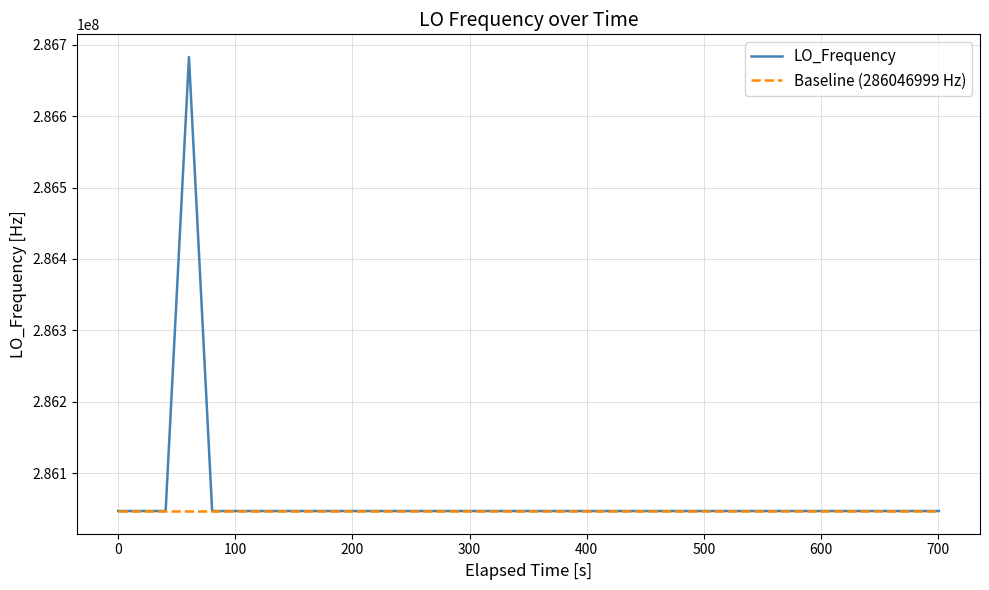

What is the maximum value for LO_Frequency?

286682702.3